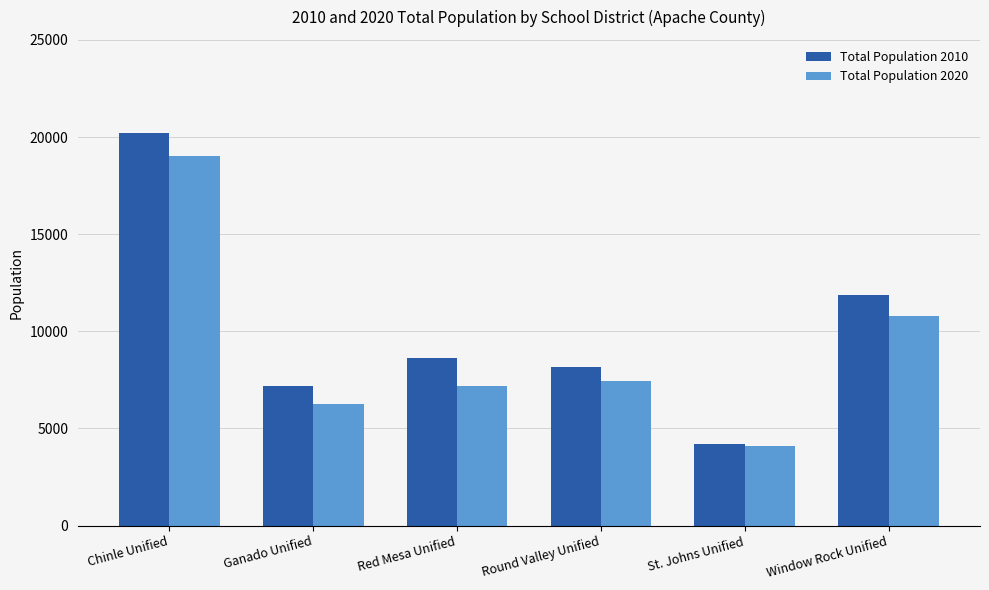

Which category has the lowest value in the Total Population 2020 series?

St. Johns Unified